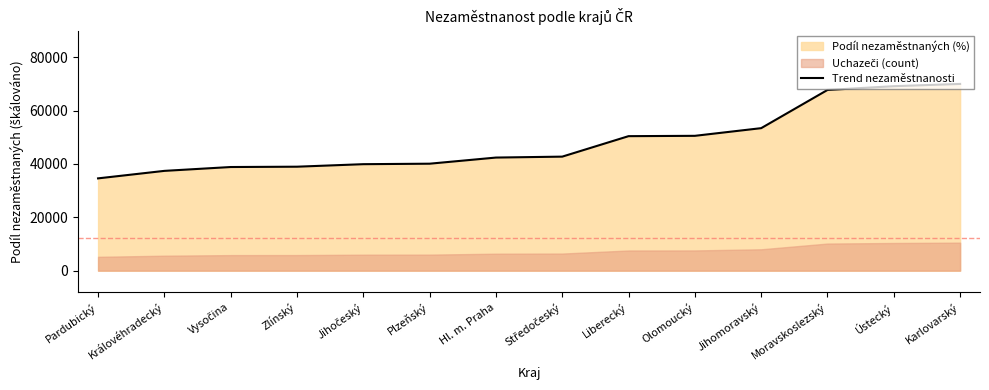

The chart shows a value of 16709.0 at Královéhradecký. True or false?

False